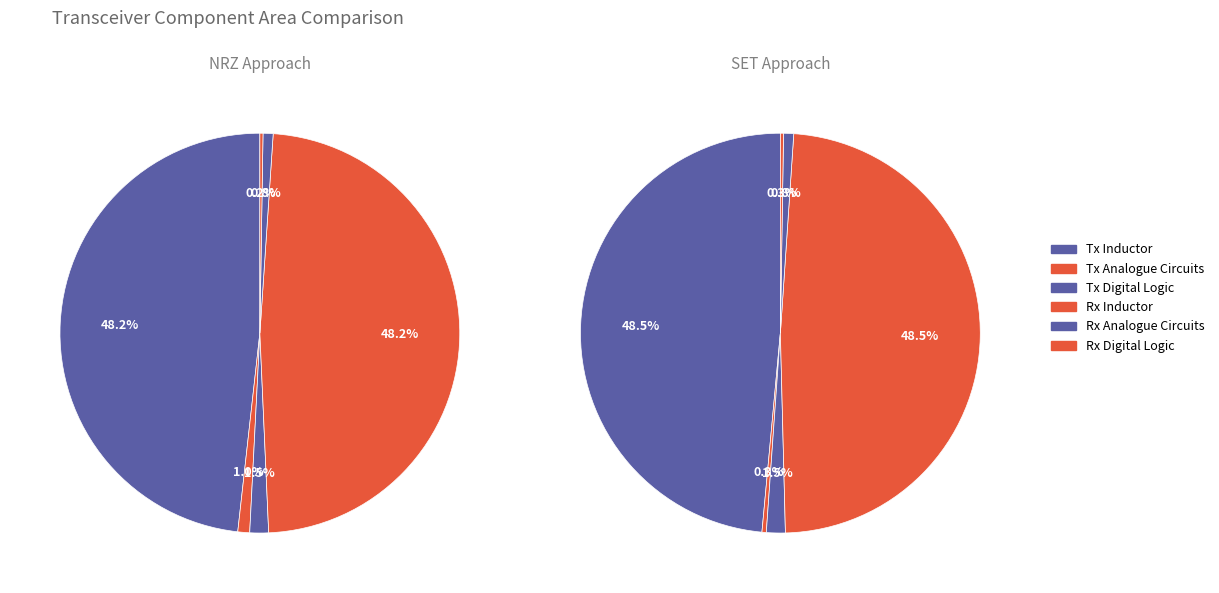

What is the total percentage of Rx Inductor and Tx Analogue Circuits?

49.2%